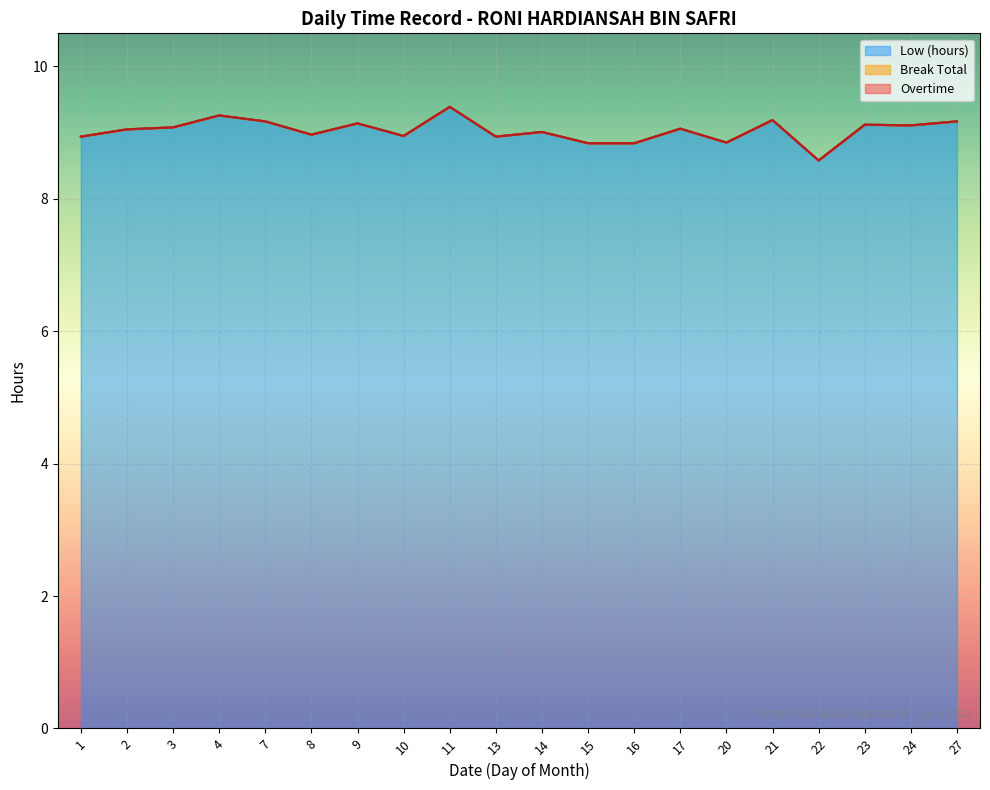

Reading left to right, what are all the values shown in this chart?

Low (hours): 8.9	9.1	9.1	9.3	9.2	9.0	9.1	8.9	9.4	8.9	9.0	8.8	8.8	9.1	8.8	9.2	8.6	9.1	9.1	9.2
Break Total: 0.0	0.0	0.0	0.0	0.0	0.0	0.0	0.0	0.0	0.0	0.0	0.0	0.0	0.0	0.0	0.0	0.0	0.0	0.0	0.0
Overtime: 0.0	0.0	0.0	0.0	0.0	0.0	0.0	0.0	0.0	0.0	0.0	0.0	0.0	0.0	0.0	0.0	0.0	0.0	0.0	0.0